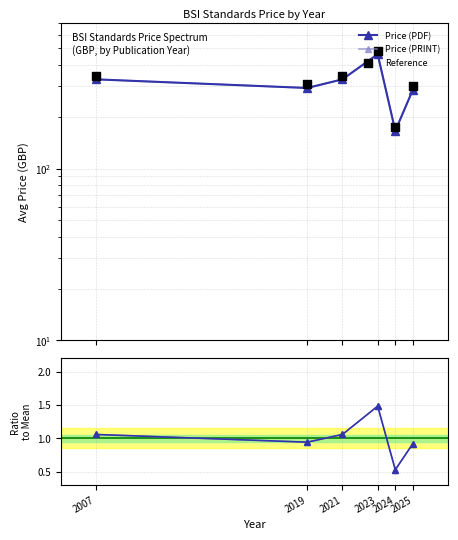

Is the value of PDF/Mean at 2023 greater than the value of Reference at 2021?

No